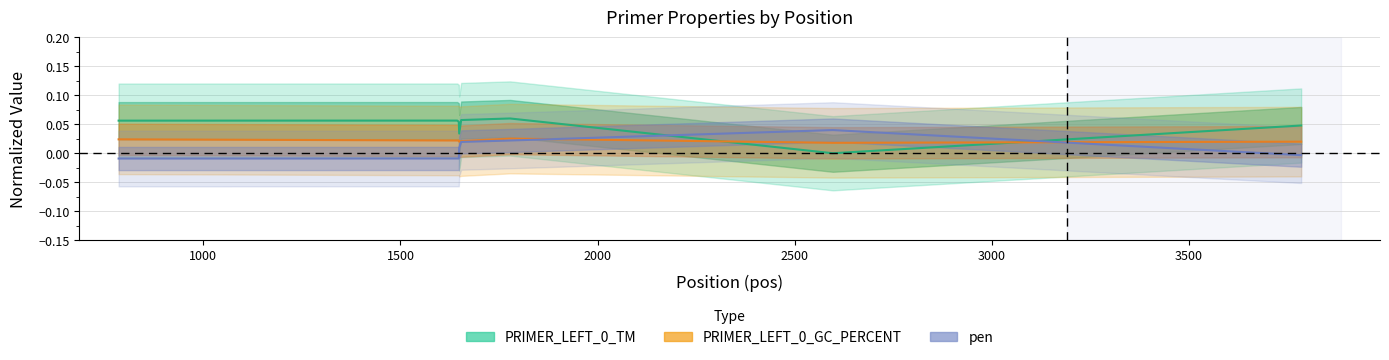

At which category does pen reach its first local peak?

2597